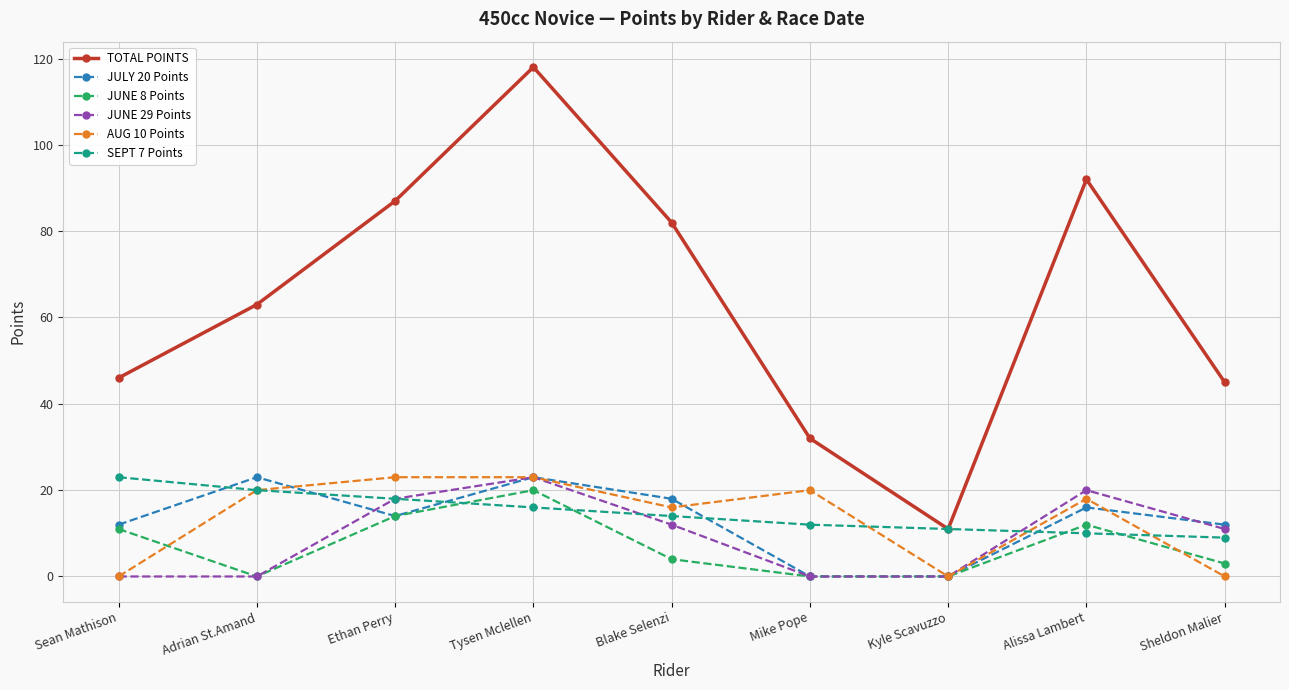

True or false: JULY 20 Points and JUNE 29 Points intersect in this chart.

True